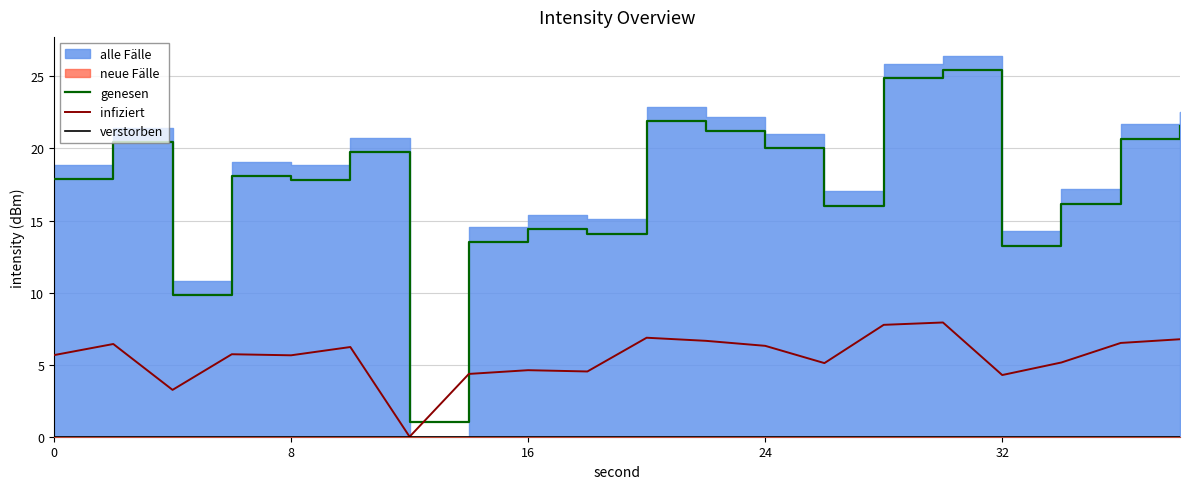

Which series has the largest range (max minus min)?

genesen